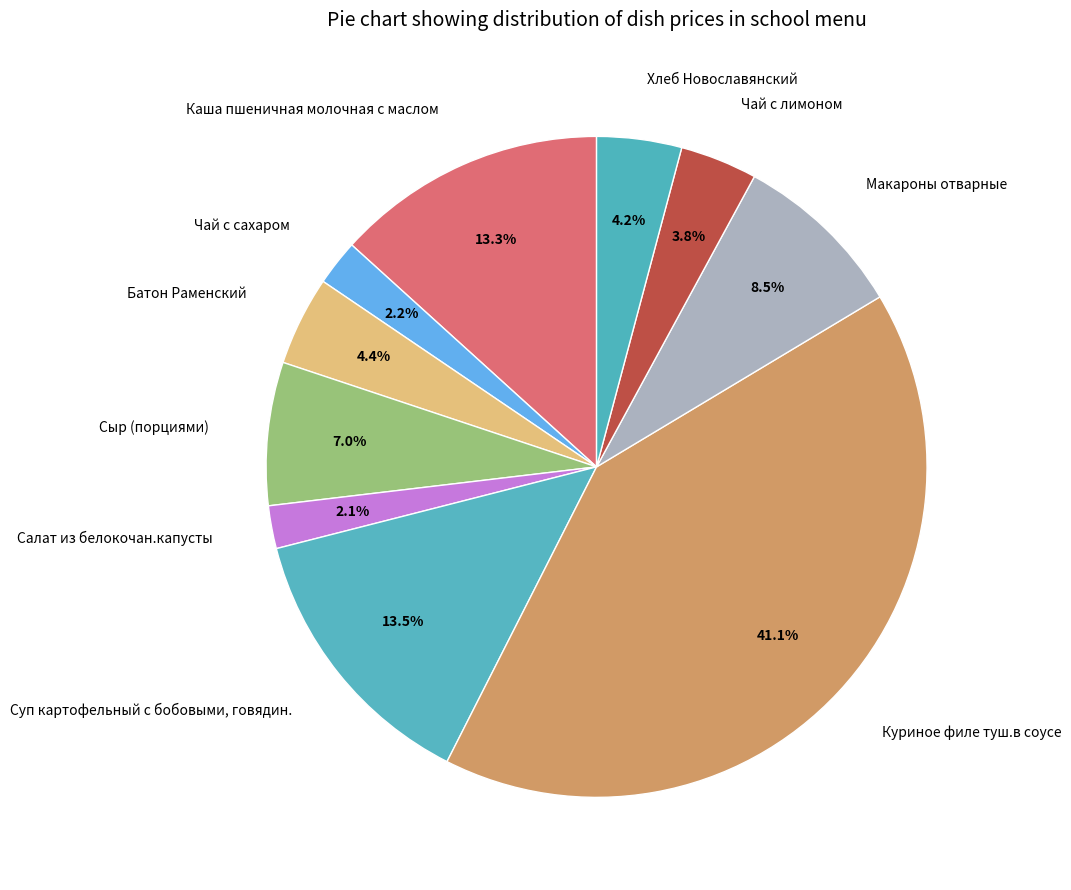

Is it true that Сыр (порциями) is 7% of the pie?

True